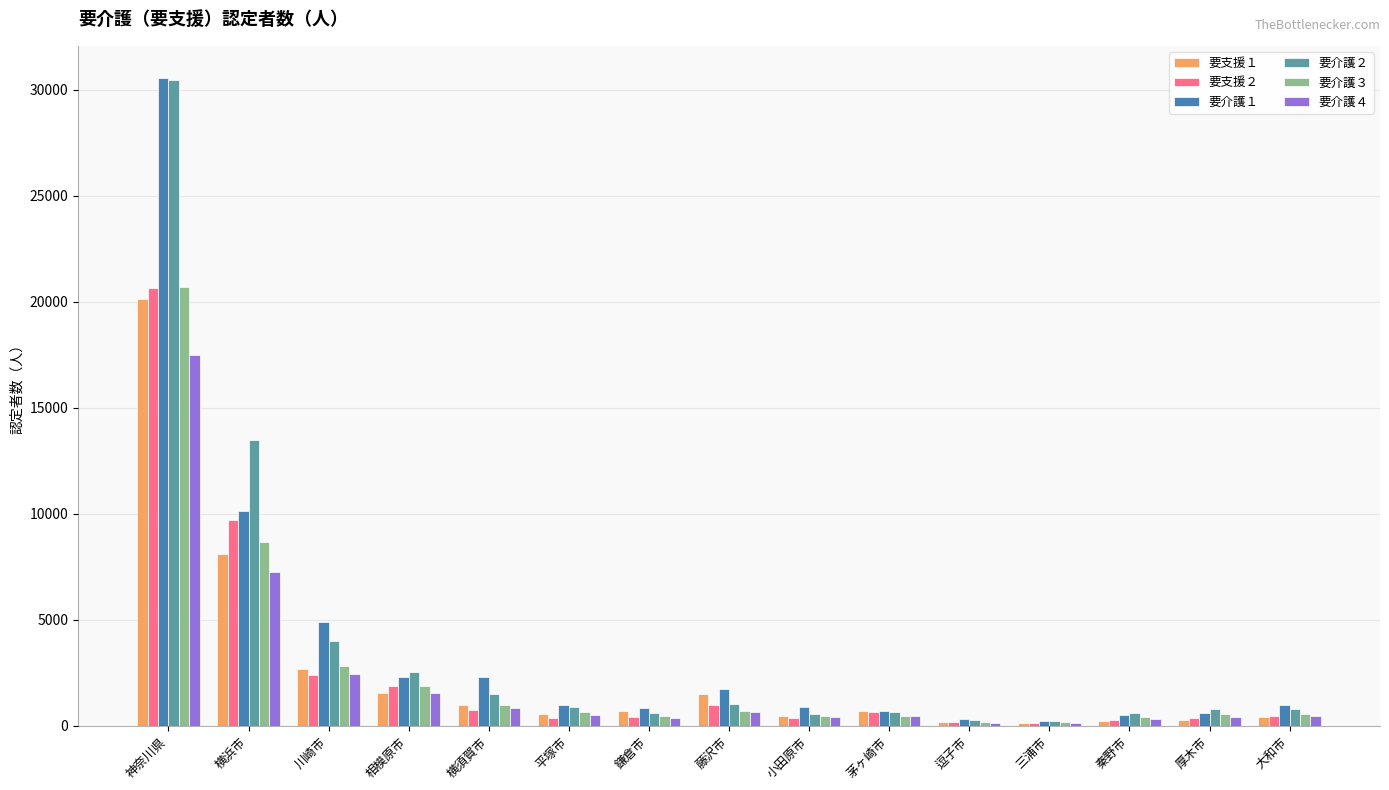

The 要介護１ series shows 6181 at 神奈川県. True or false?

False